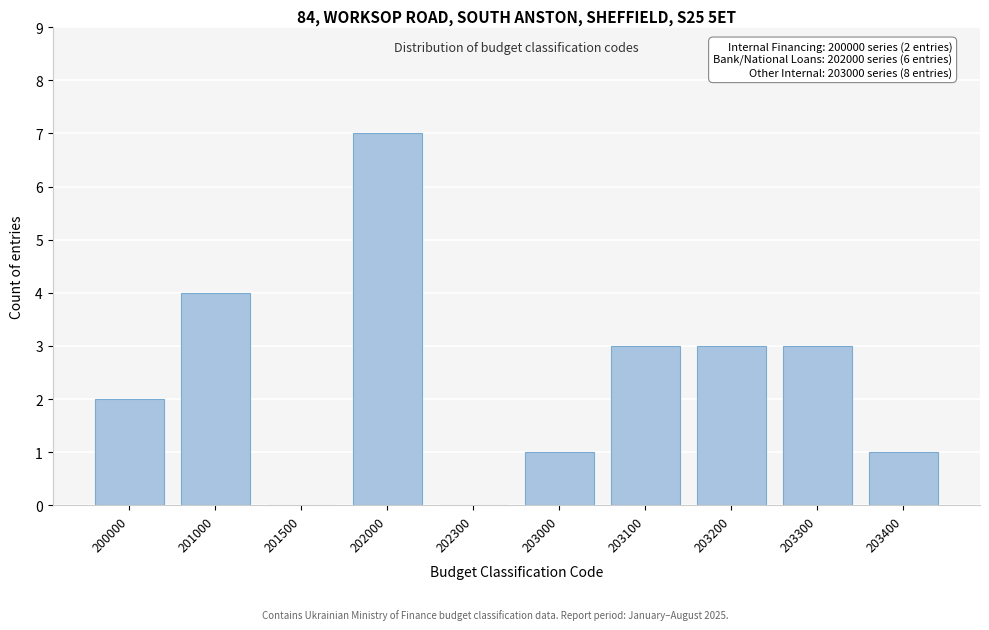

Reading left to right, what are all the values shown in this chart?

200000=2	201000=4	201500=0	202000=7	202300=0	203000=1	203100=3	203200=3	203300=3	203400=1